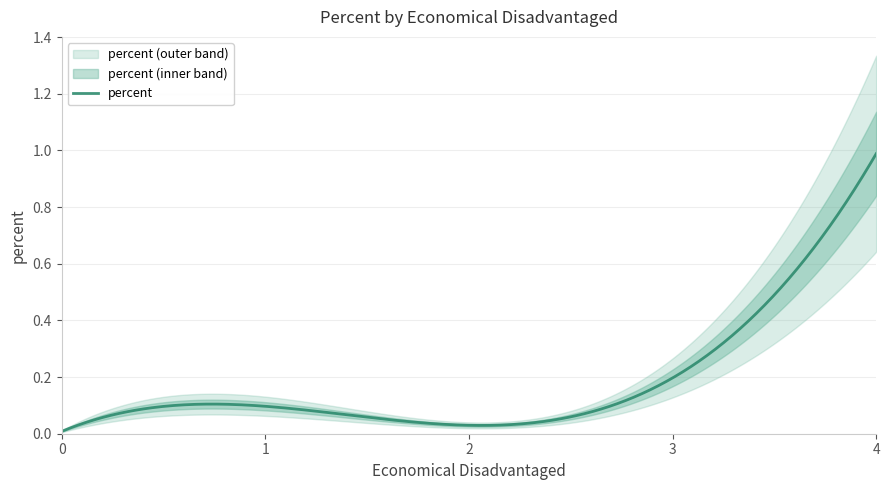

True or false: the data shows 0.3 at 3.

False